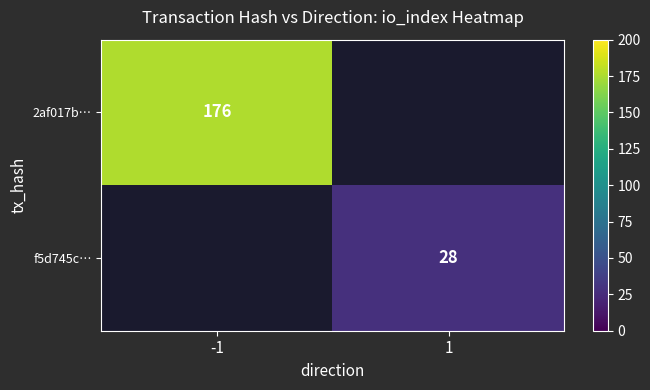

Is it true that 2af017b… equals 254 at -1?

False